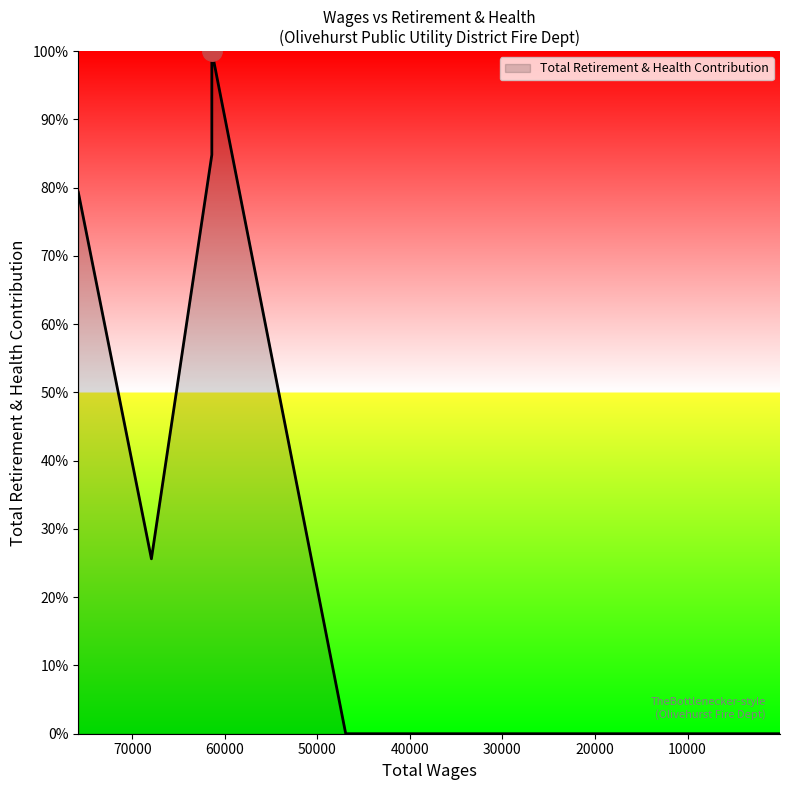

Is it true that the value at 9198.0 is -58.5?

False